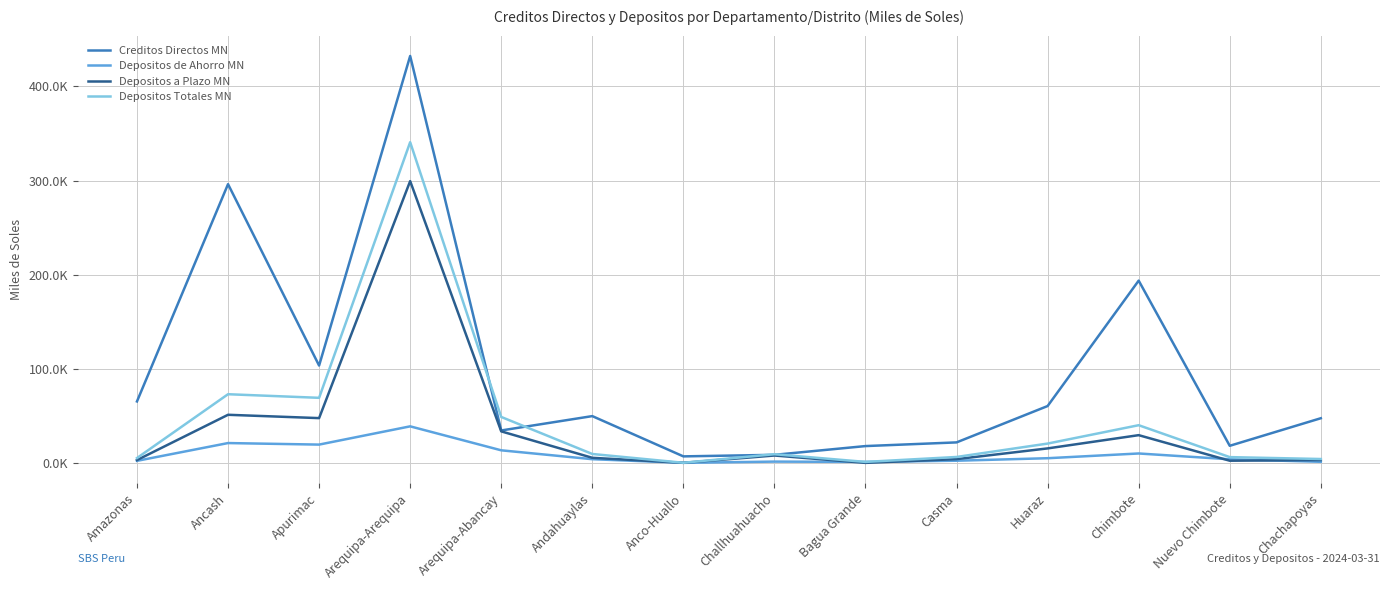

True or false: Creditos Directos MN and Depositos de Ahorro MN cross at least once.

False